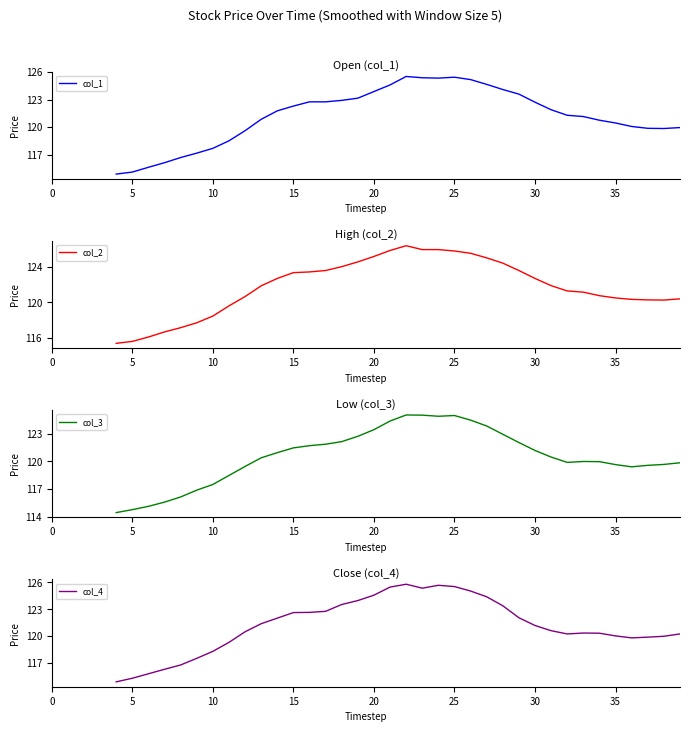

What is the label of the 30th point from the left?

29